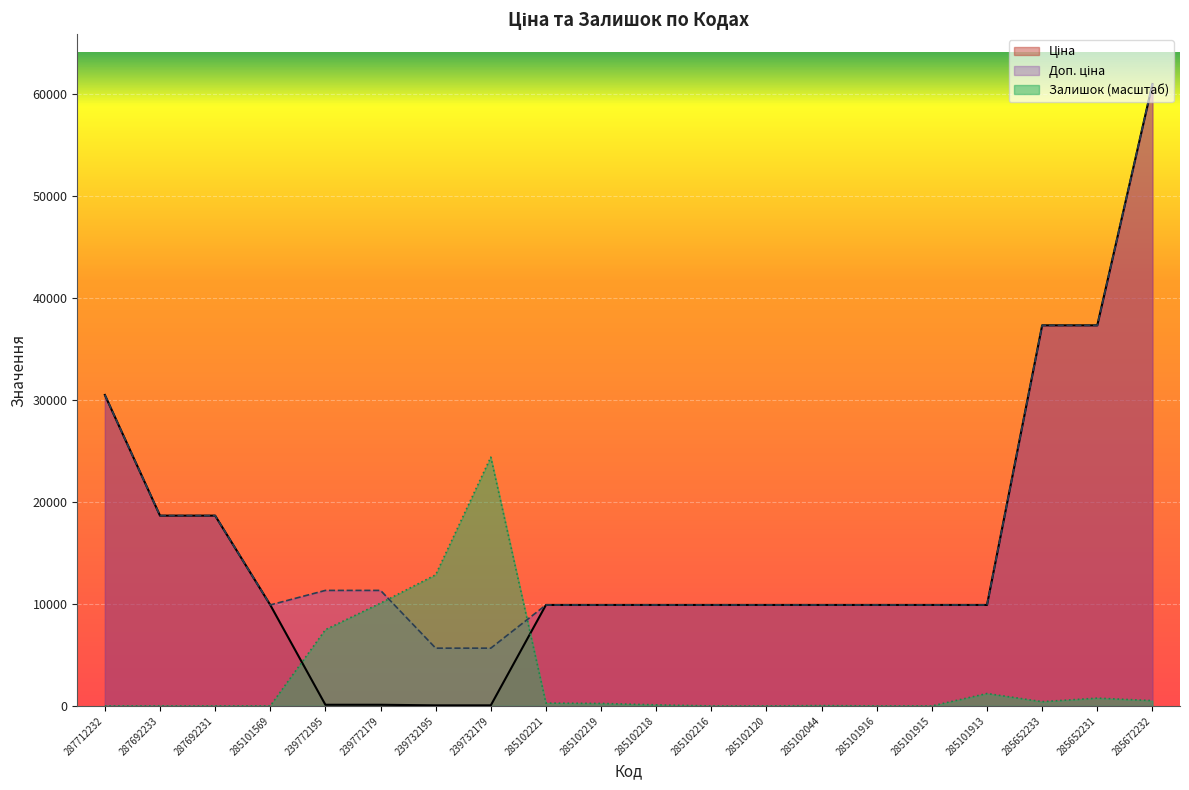

What is the label of the 4th point from the left?

285101569